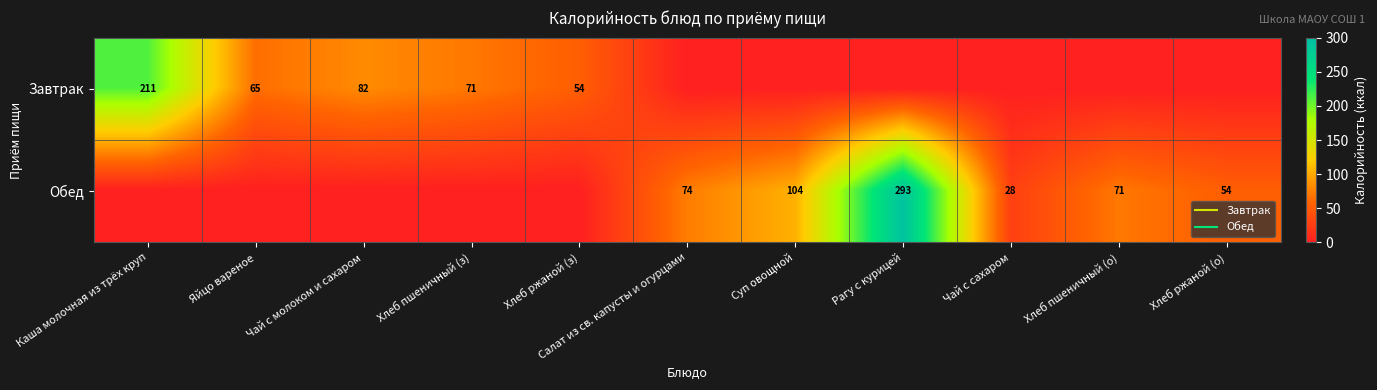

Which series has the largest total across all categories?

Обед